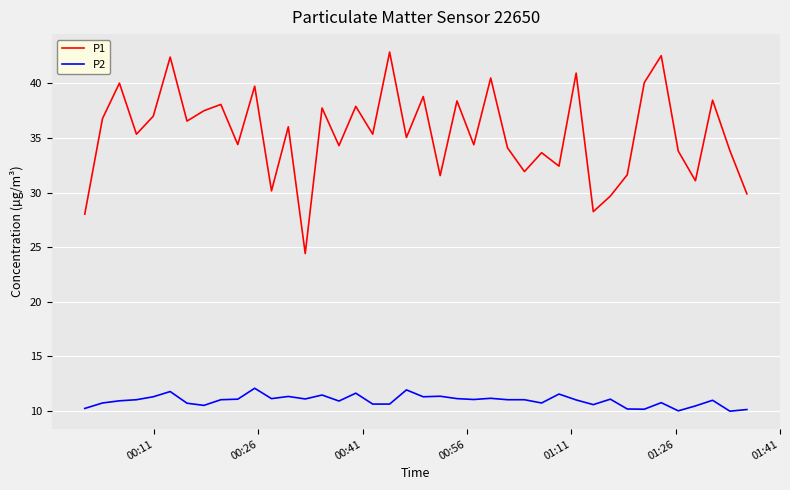

True or false: P2 and P1 intersect in this chart.

False